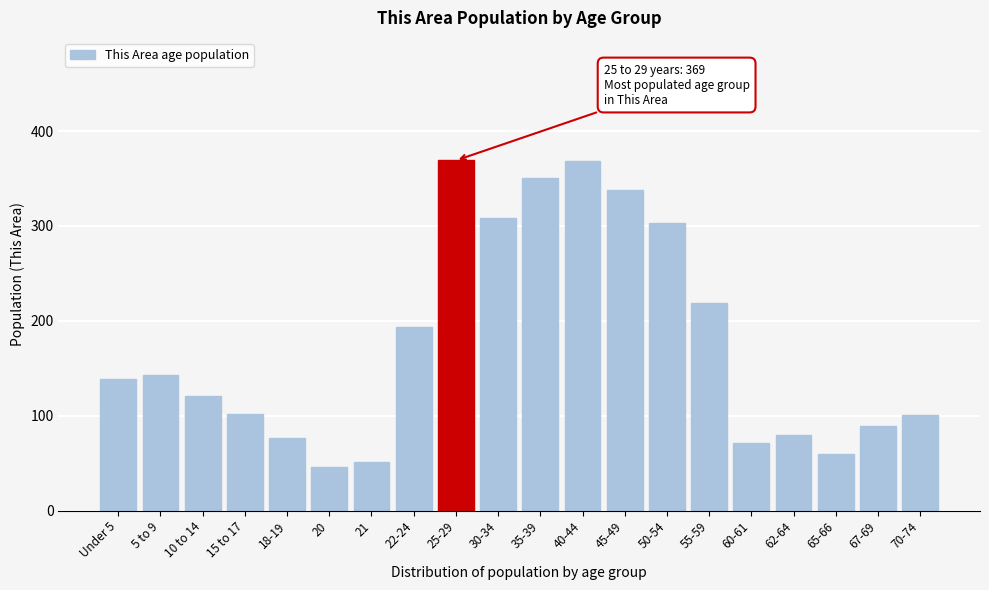

The value at 40-44 is 368. True or false?

True